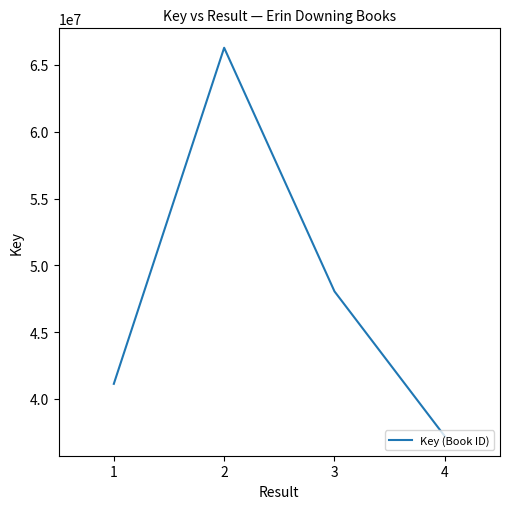

What is the ratio of the value at 2 to the value at 3?

1.4